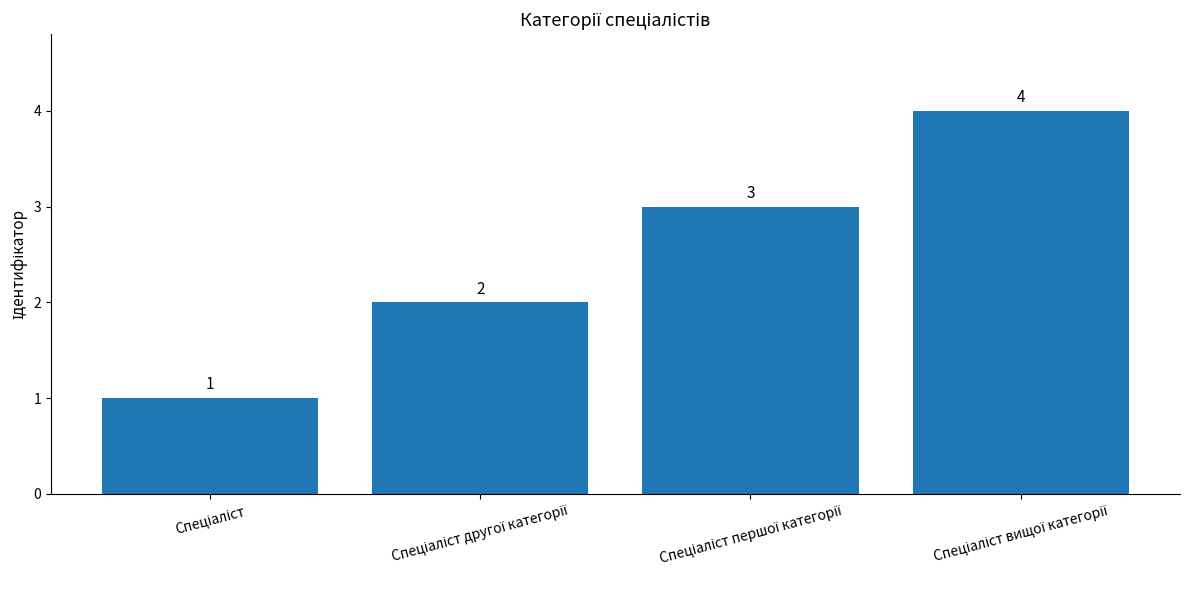

How many values are between 2 and 4?

3